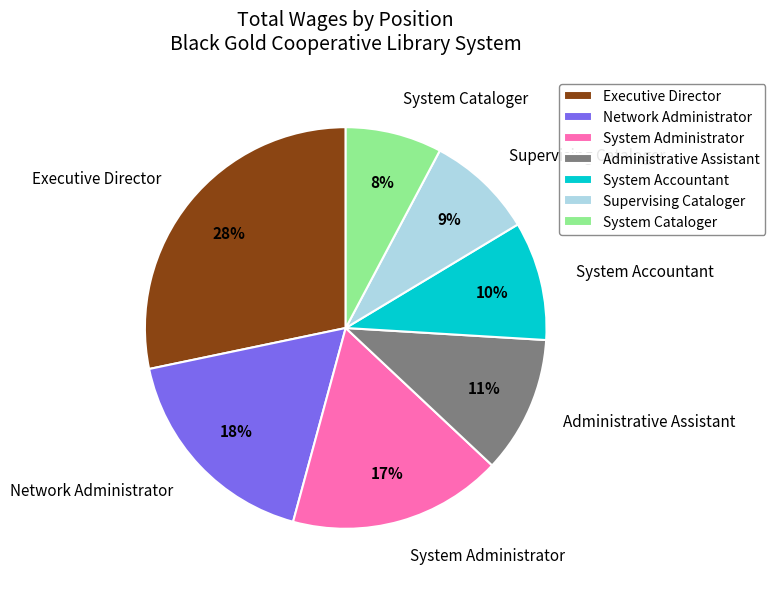

How many slices are in this pie chart?

7